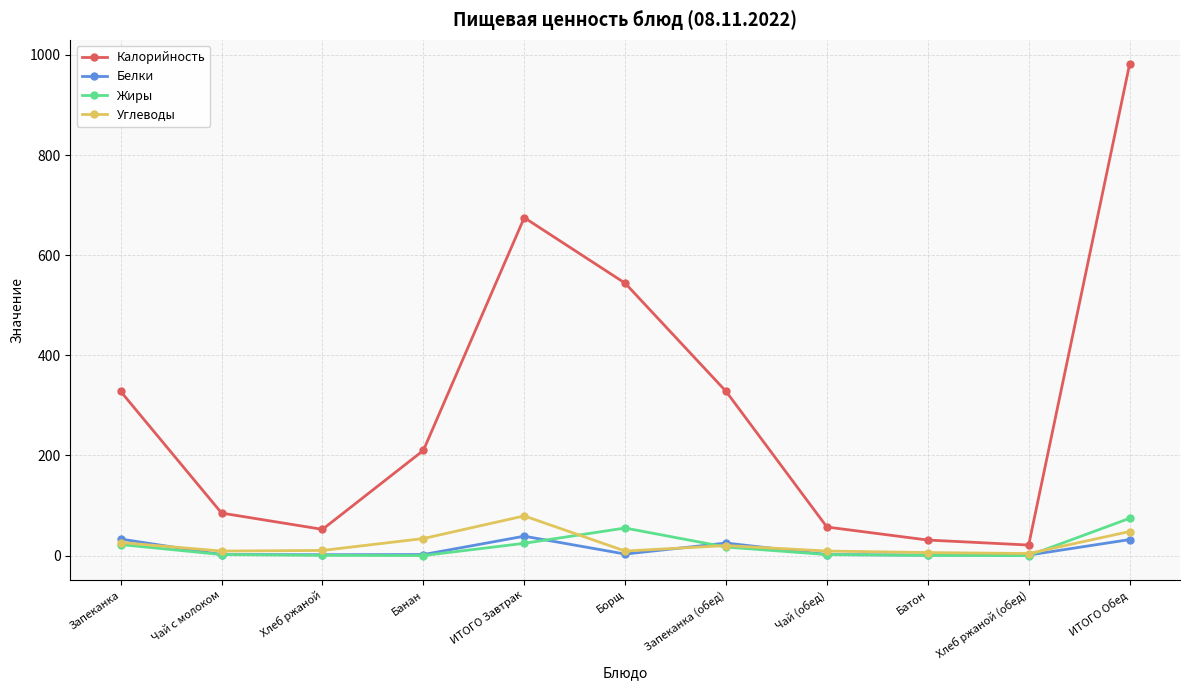

What is the average value of the Жиры series?

18.0